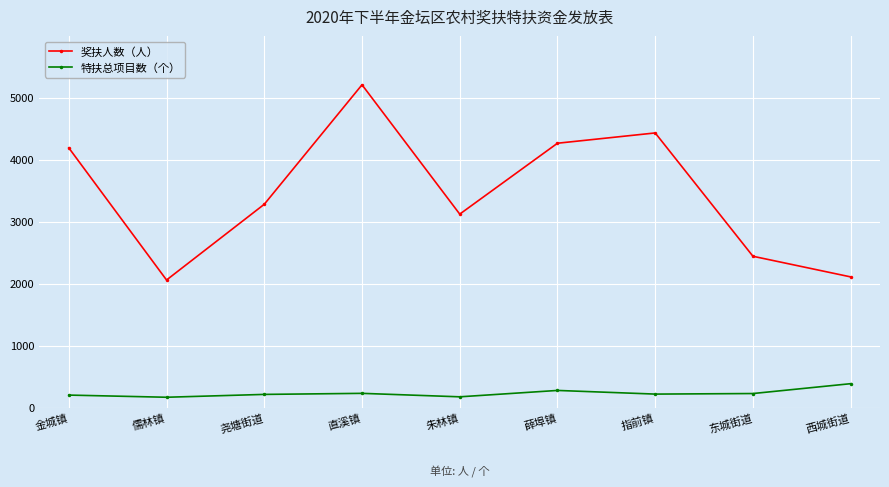

What is the minimum value shown in the chart?

168